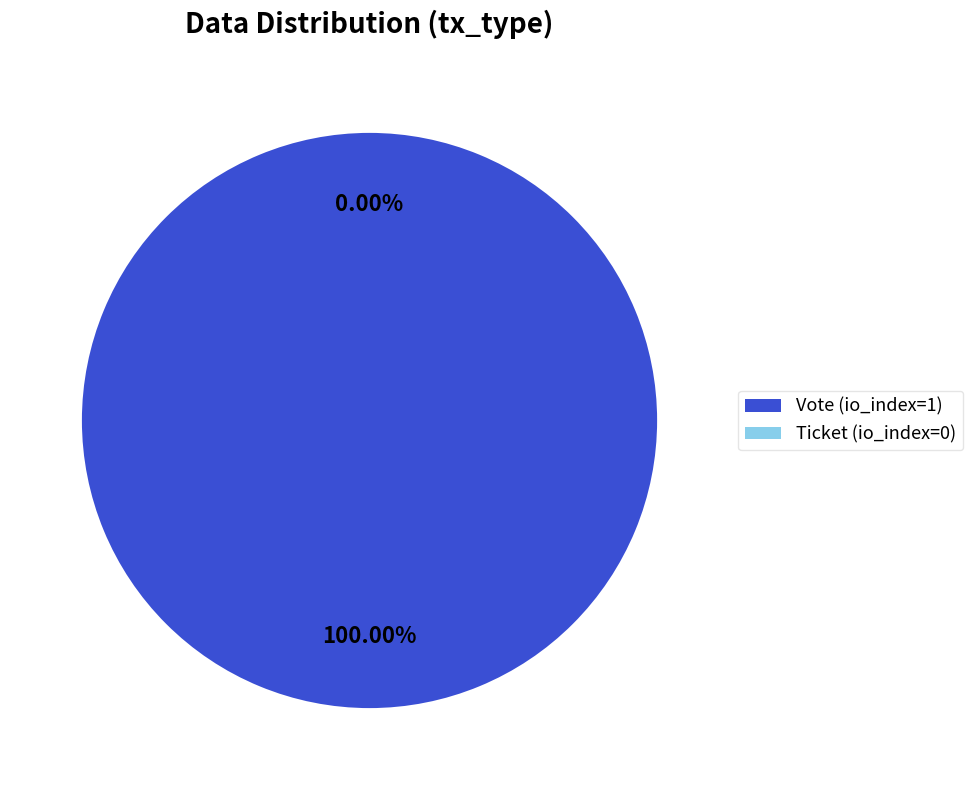

Is it true that Ticket (io_index=0) is 12% of the pie?

False